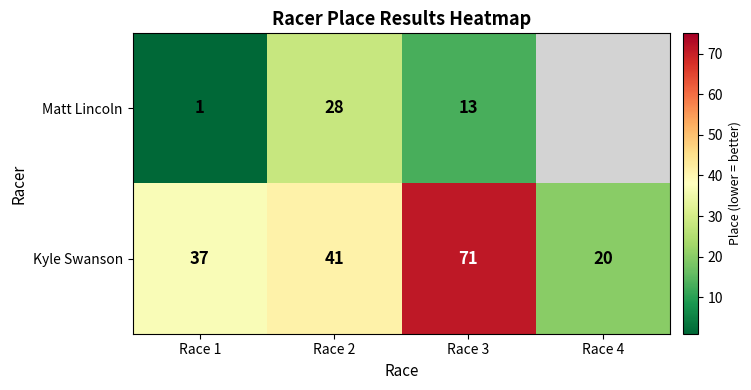

At Race 1, list the series in order from smallest to largest.

Matt Lincoln, Kyle Swanson